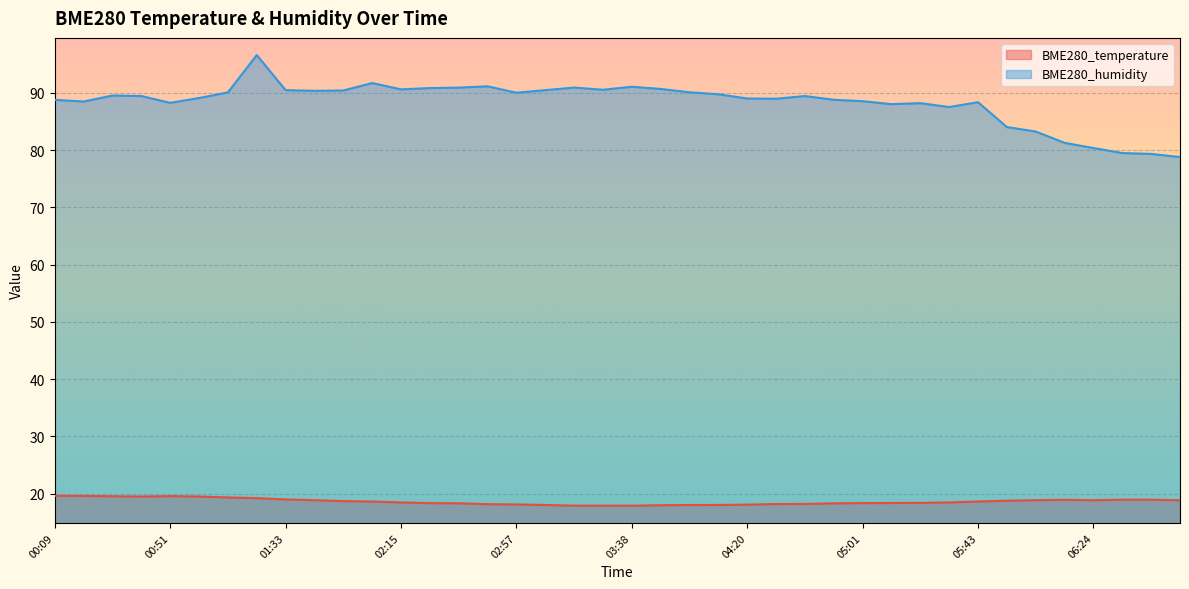

Which series has the largest total across all categories?

BME280_humidity